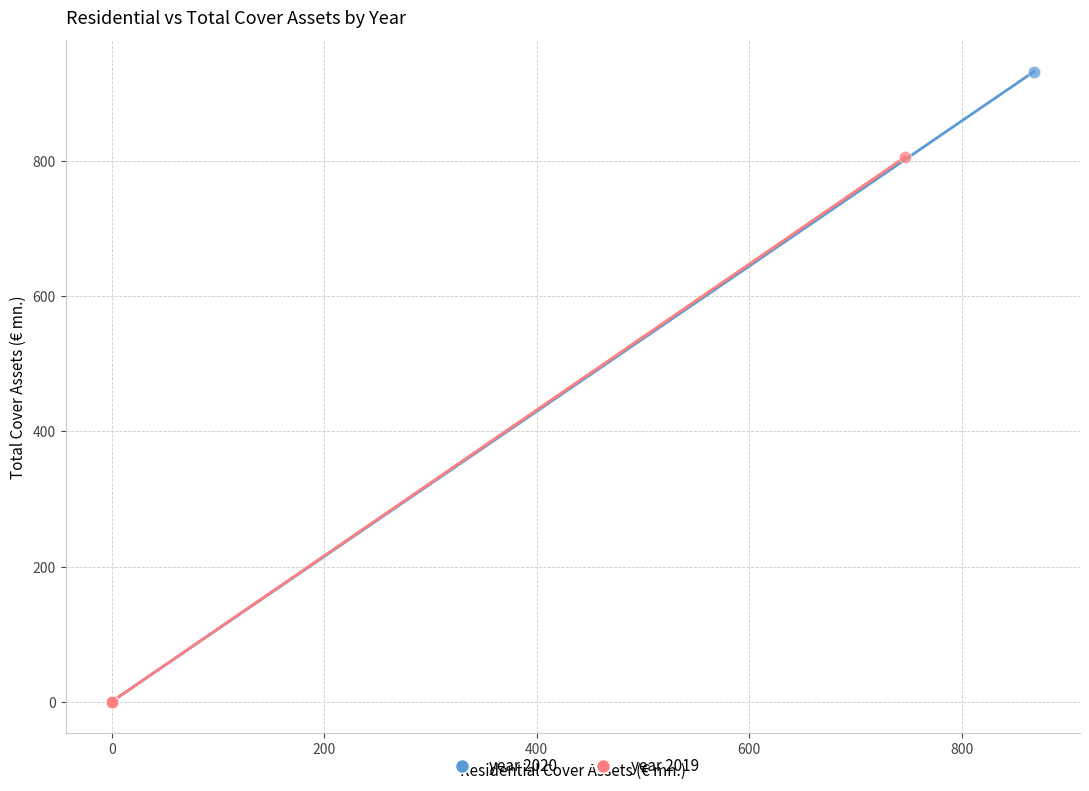

Which series has the widest spread of Y values?

year 2020